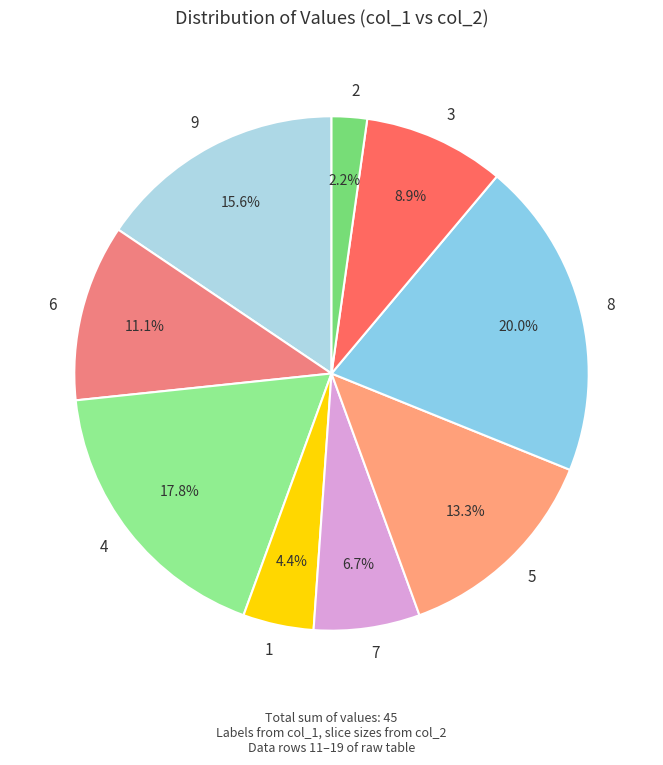

What is the largest slice in the pie chart?

8